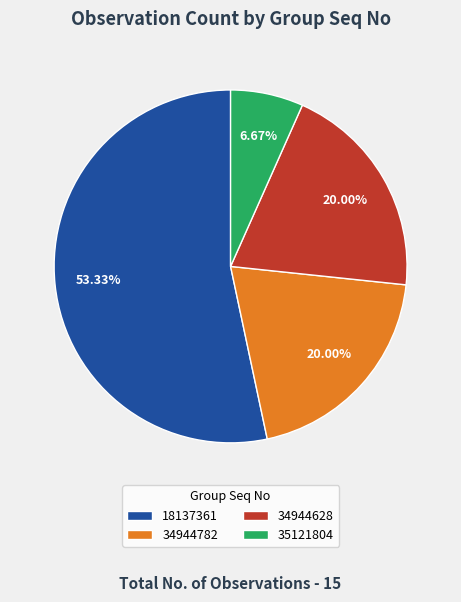

To the nearest percent, what is the difference between the 18137361 and 35121804 slice percentages?

47%